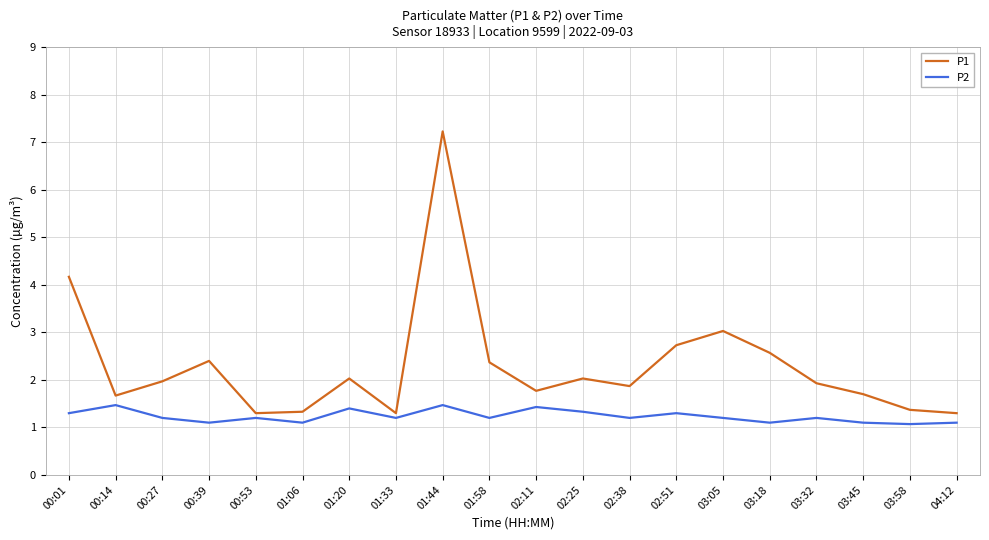

How many categories are shown in the chart?

20